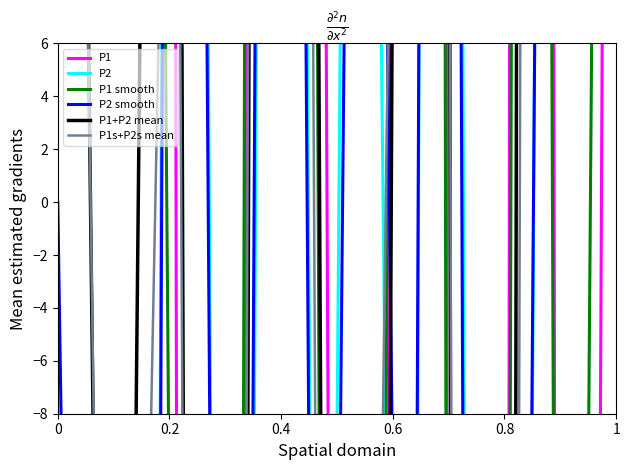

How many positive values does the P1s+P2s mean series have?

11